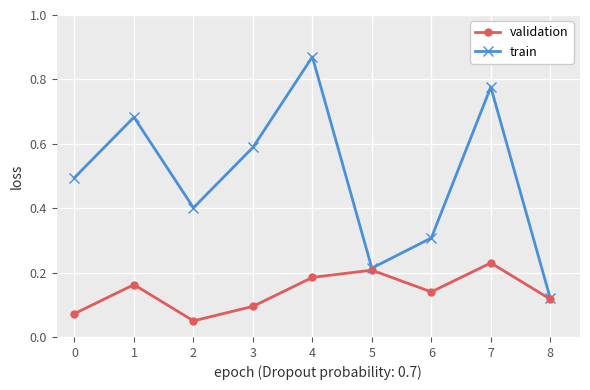

How many lines are shown in the chart?

2